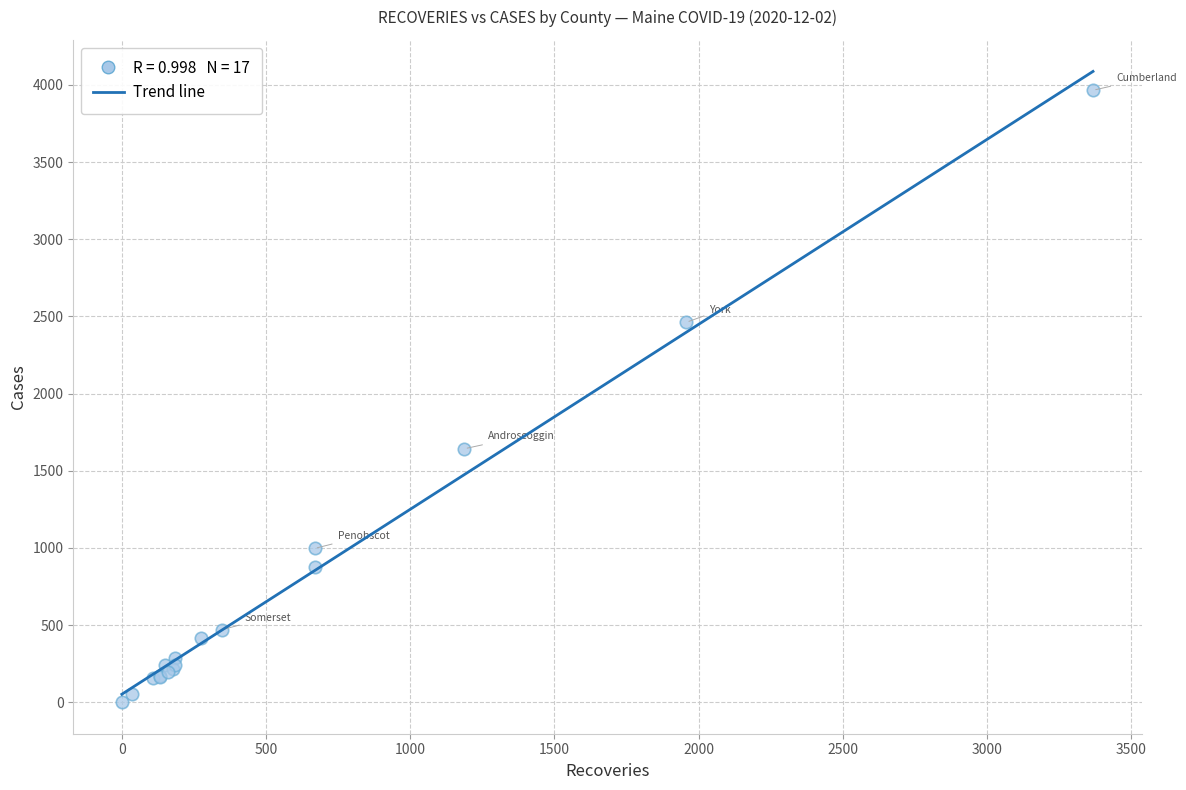

What Y value in the scatter plot is closest to 1983?

1643